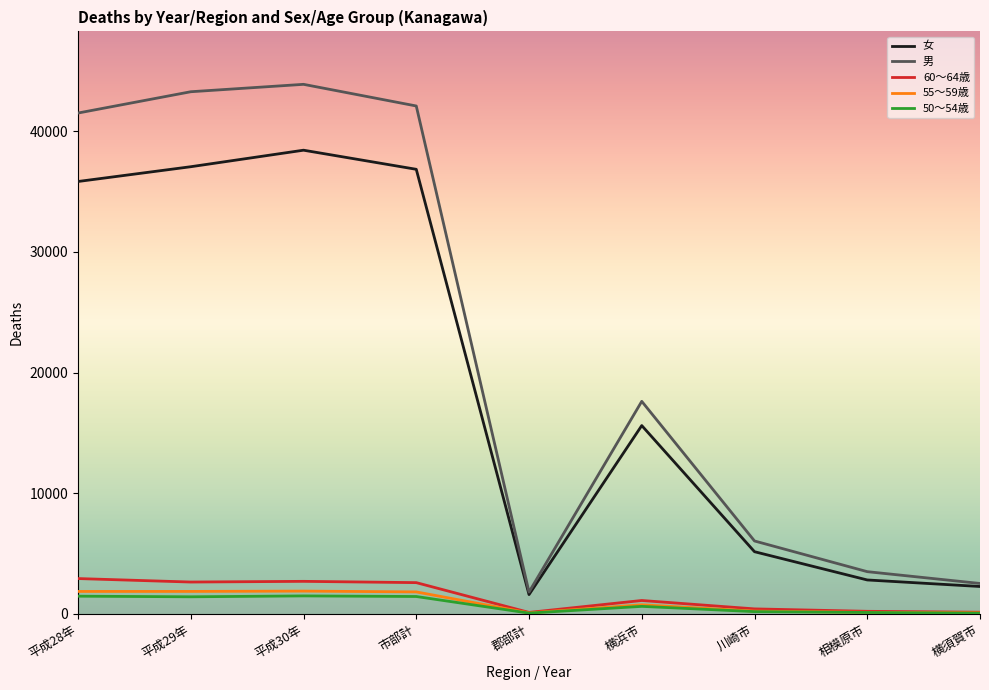

Which series has the widest spread of values?

男